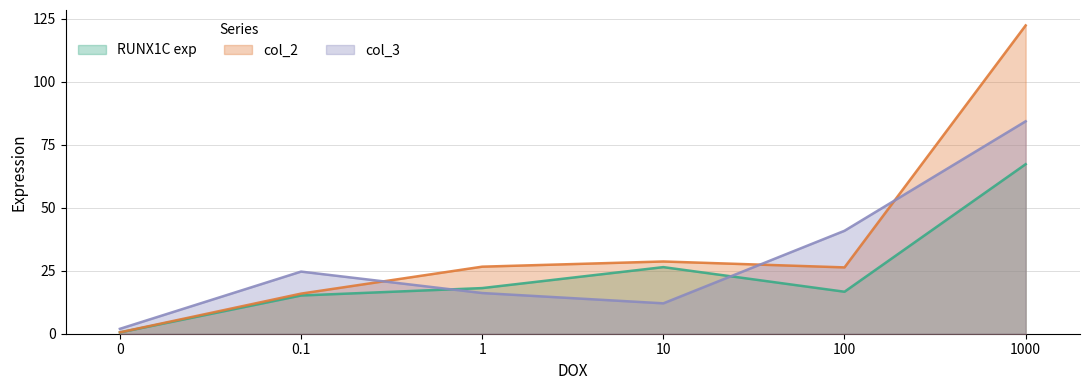

Which category has the highest value in the col_3 series?

1000